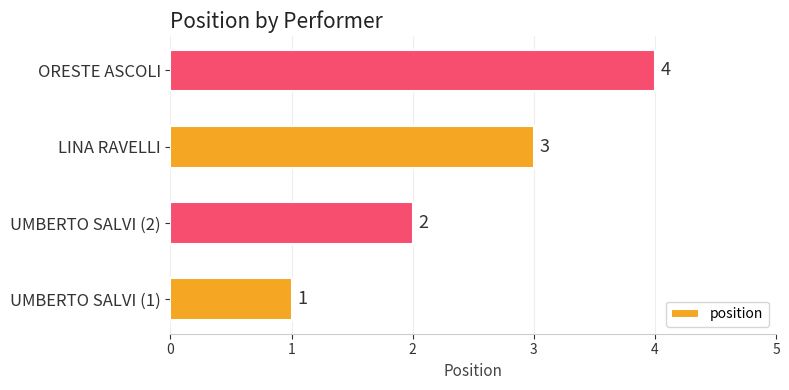

Count the values in the range 2 to 4.

3